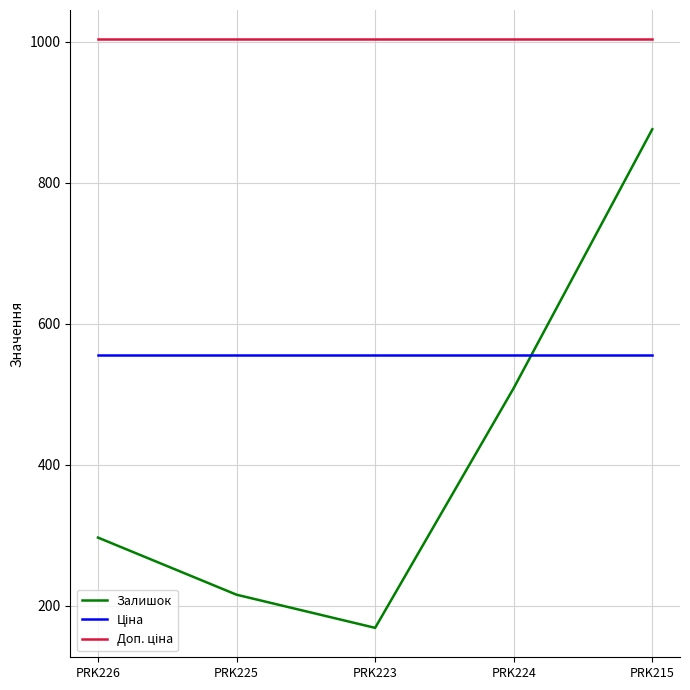

At which label does Залишок reach its peak?

PRK215